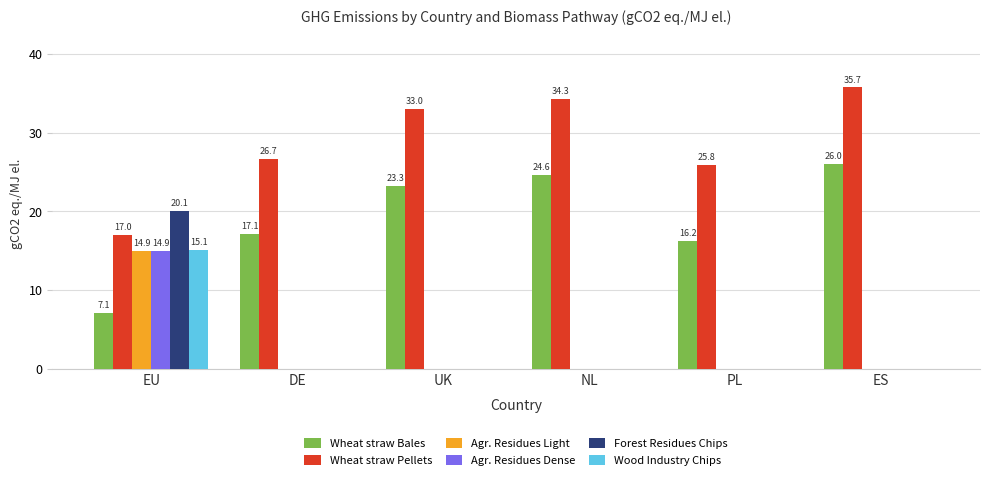

What is the total value across all series at DE?

43.8